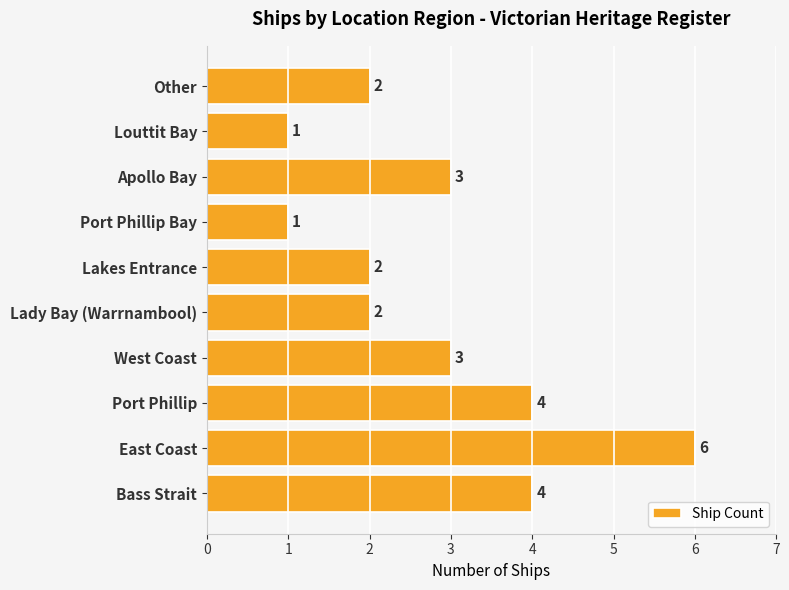

Between Port Phillip and West Coast, which is larger?

Port Phillip